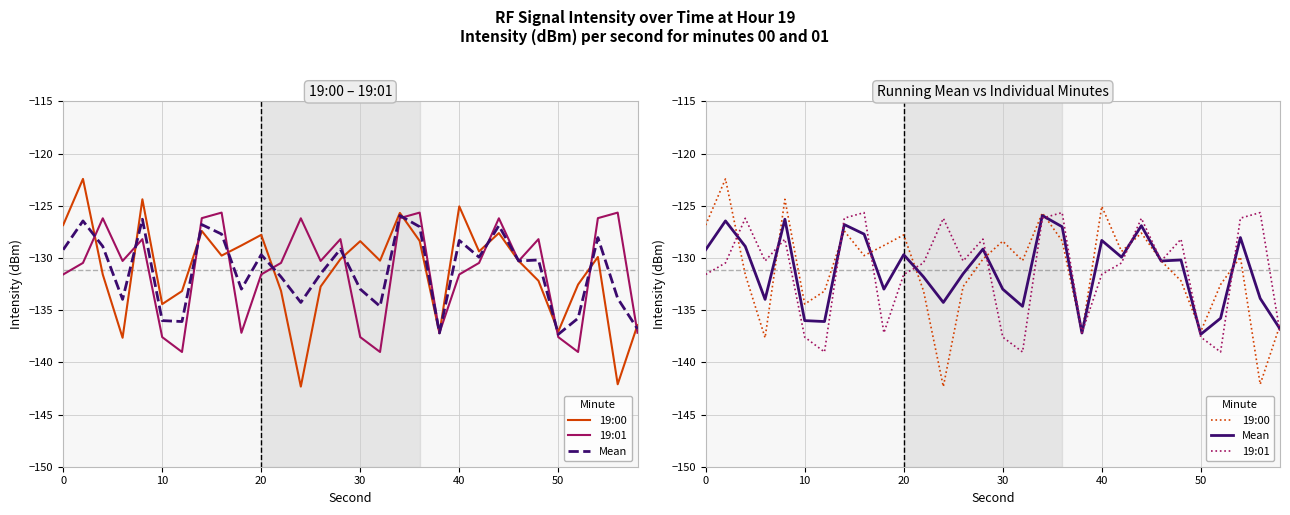

True or false: Mean has a value of -228.6 at 26.

False